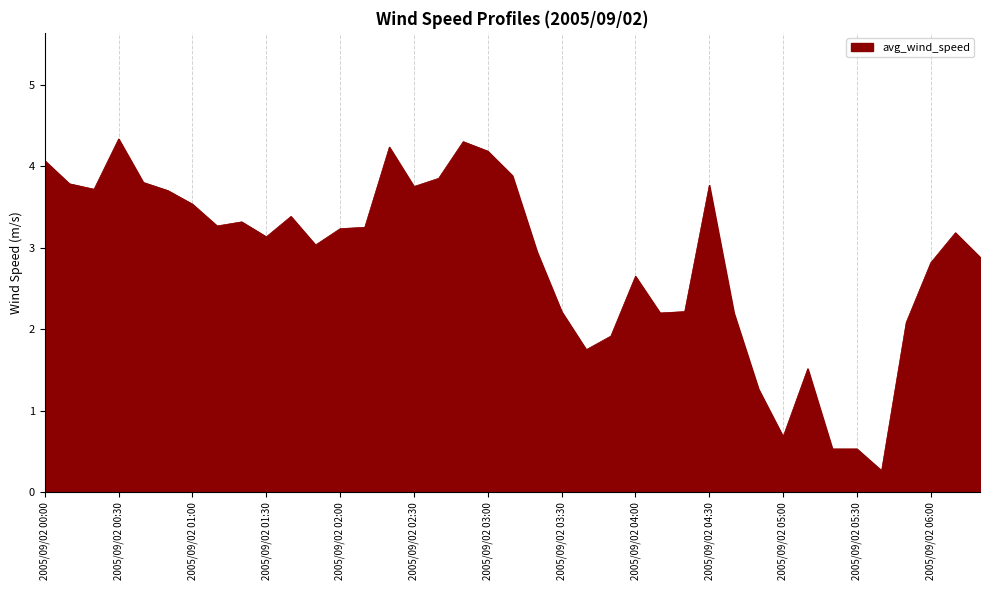

What is the minimum value shown in the chart?

0.3